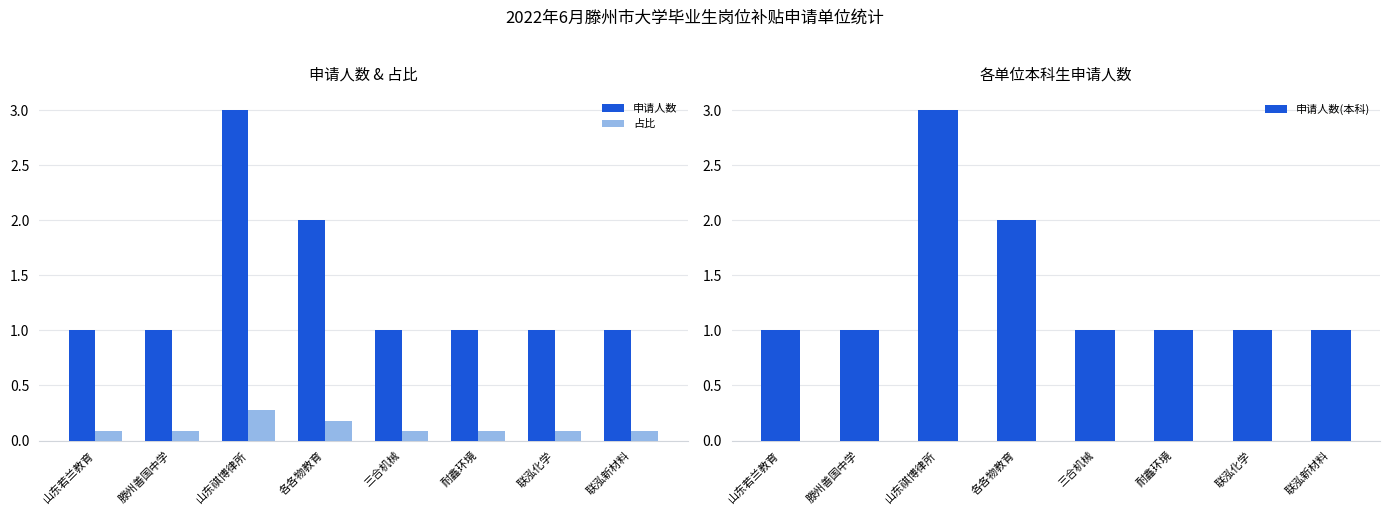

Between 各各物教育 and 联泓新材料, which is larger?

各各物教育